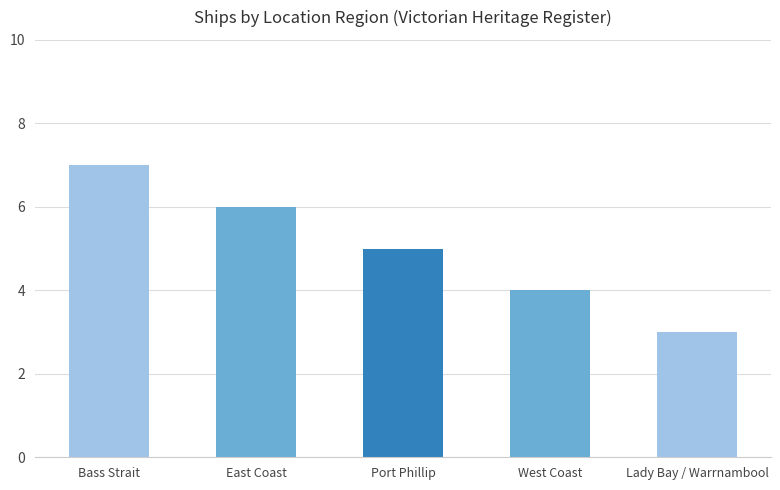

What is the average value?

5